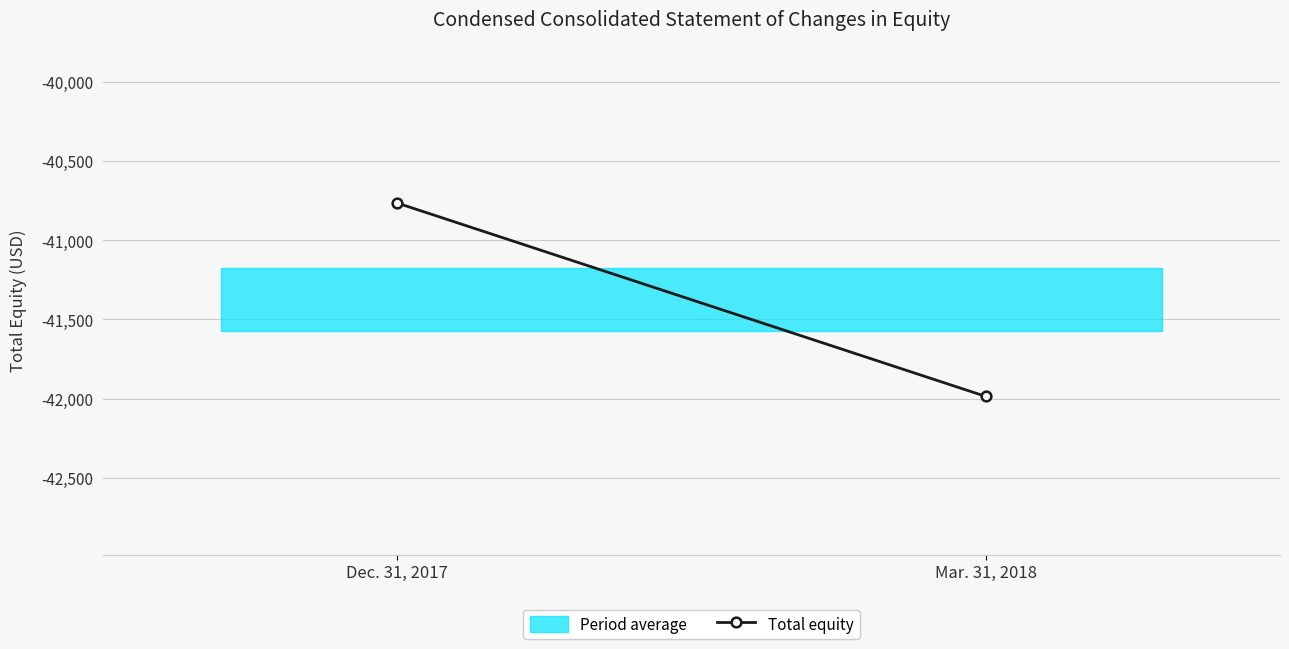

At which category does the chart reach its minimum across all series?

Mar. 31, 2018